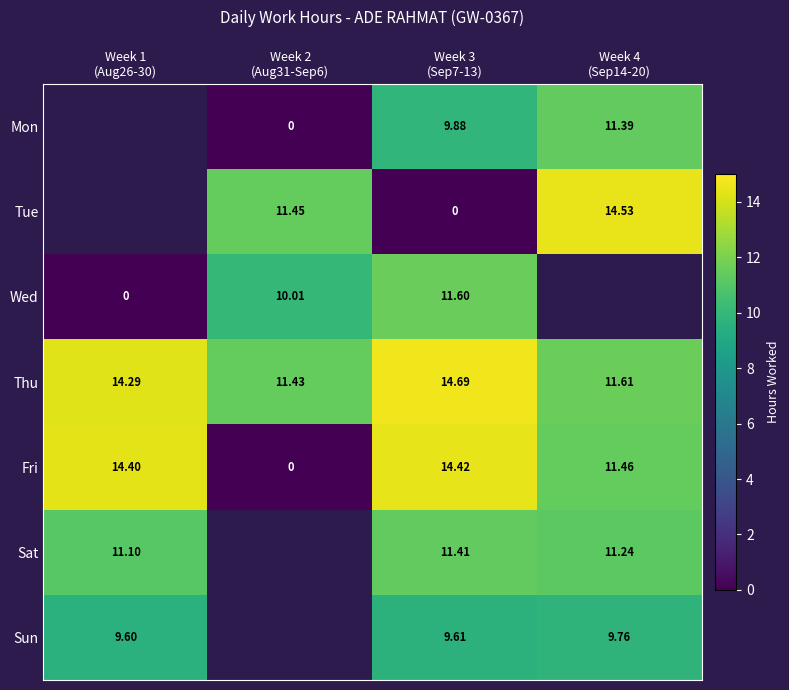

Between Week 2
(Aug31-Sep6) and Week 3
(Sep7-13), which is larger?

Week 3
(Sep7-13)